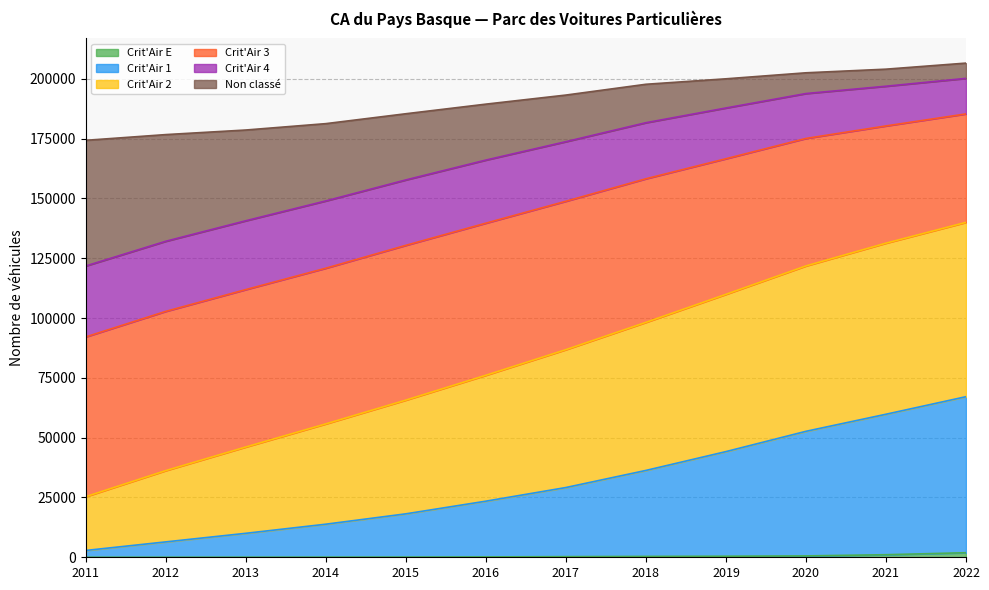

True or false: Crit'Air E and Crit'Air 2 cross at least once.

False